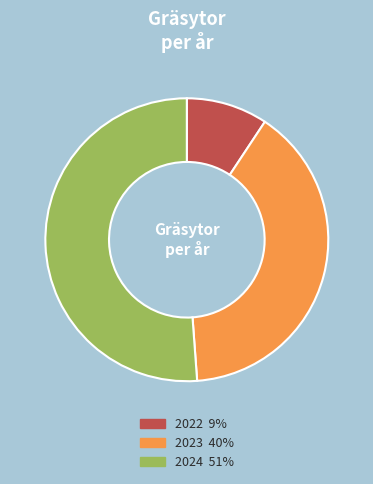

How many slices are in this pie chart?

3